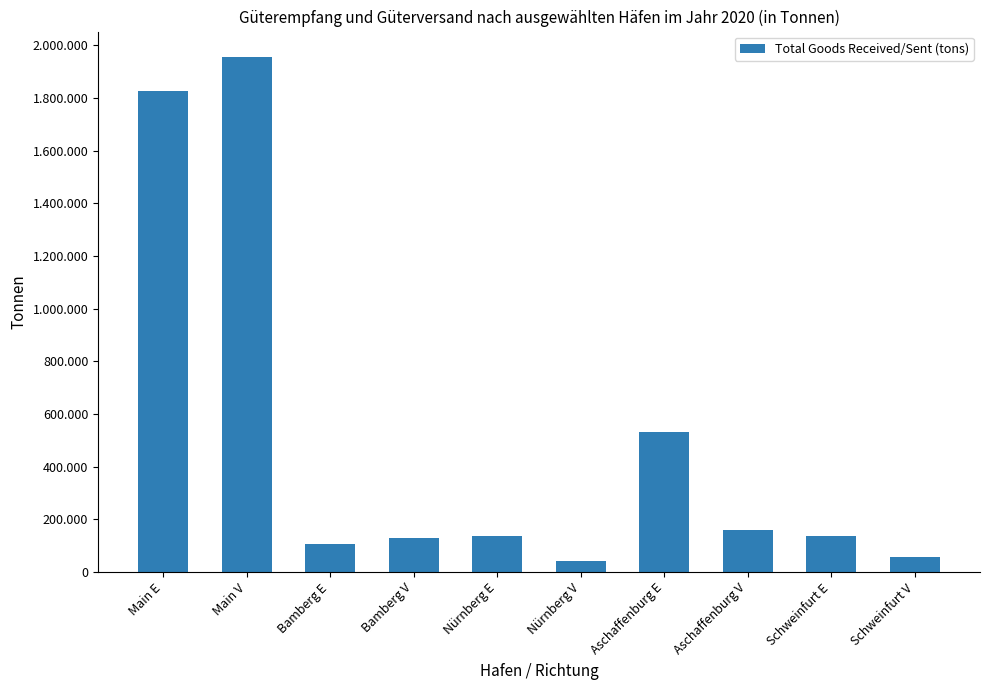

What is the minimum value shown in the chart?

40759